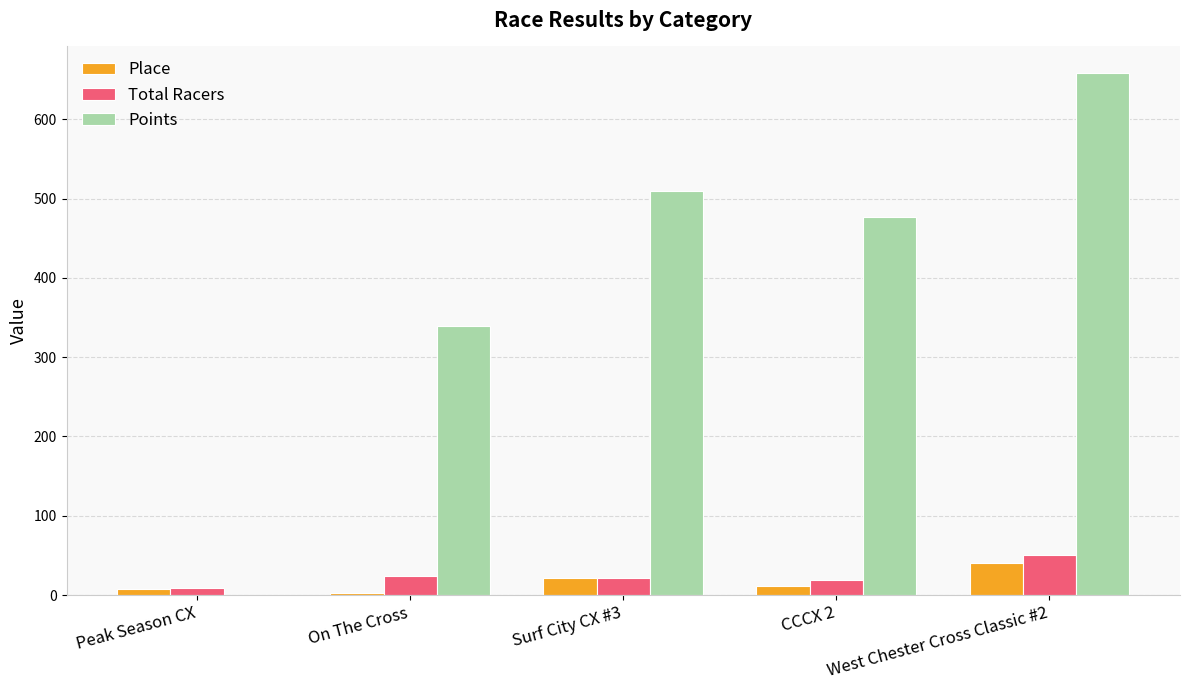

What is the approximate value of Points at Surf City CX #3?

509.0